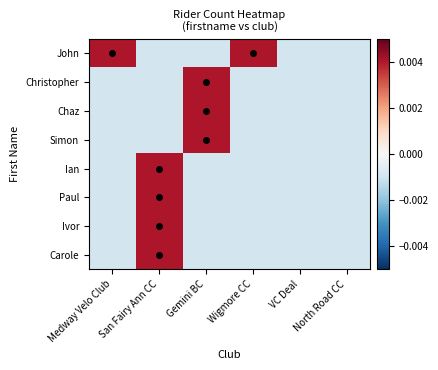

At which category is the sum across all series the highest?

San Fairy Ann CC